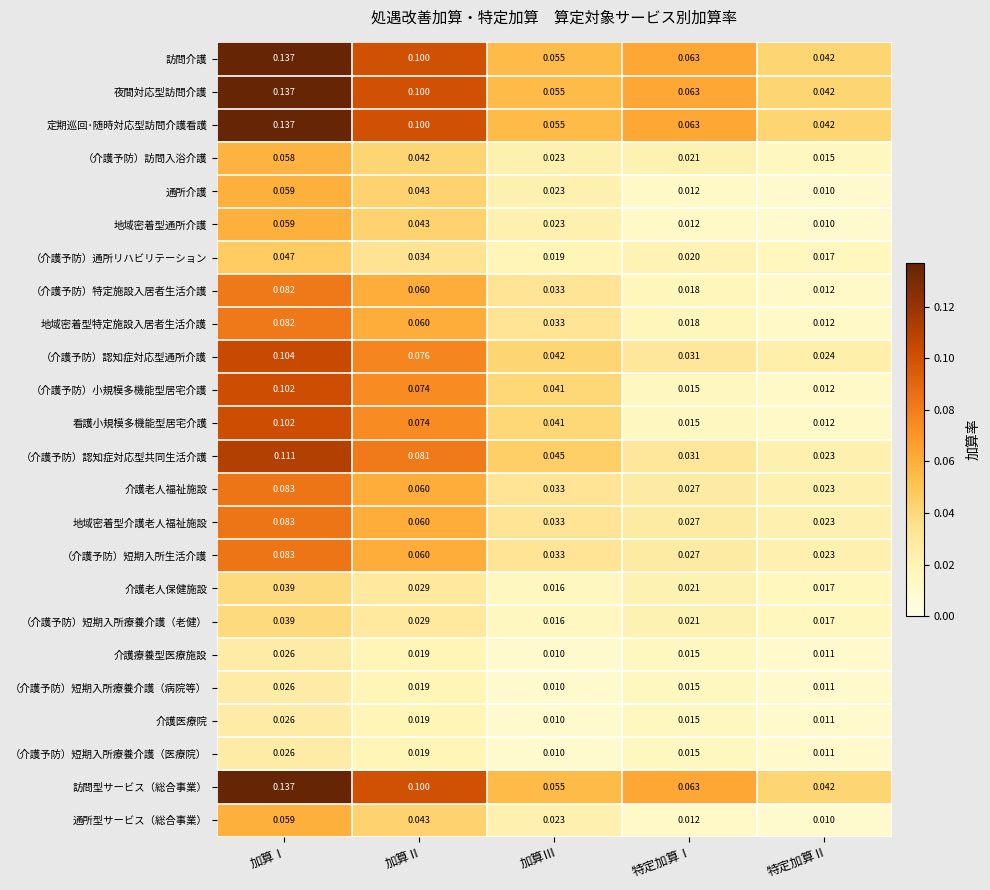

Rank the categories by （介護予防）特定施設入居者生活介護 value from highest to lowest.

加算Ⅰ, 加算Ⅱ, 加算Ⅲ, 特定加算Ⅰ, 特定加算Ⅱ